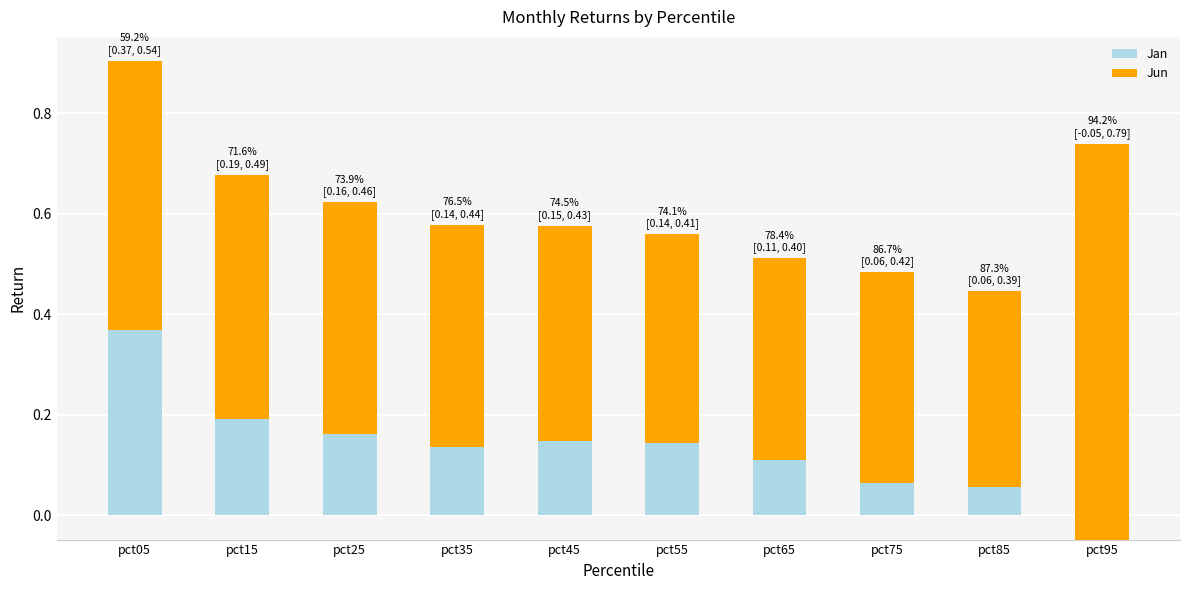

At how many categories does at least one series exceed 0?

10